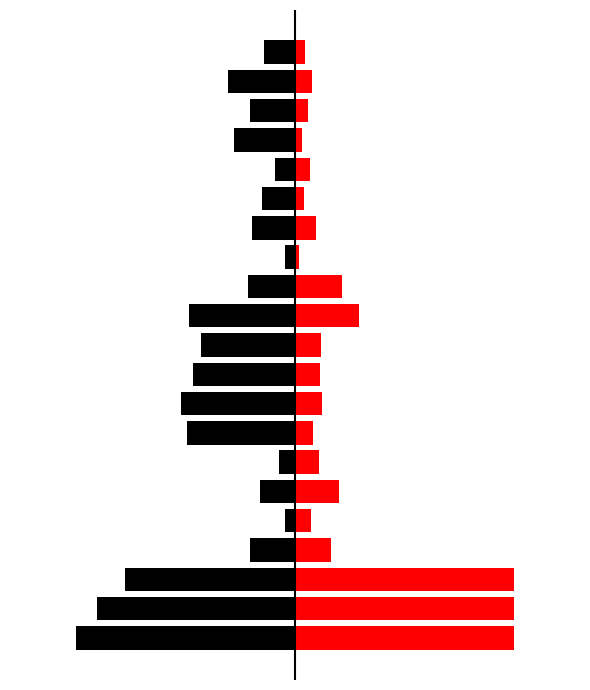

Read the cases value at 2.

-87.0